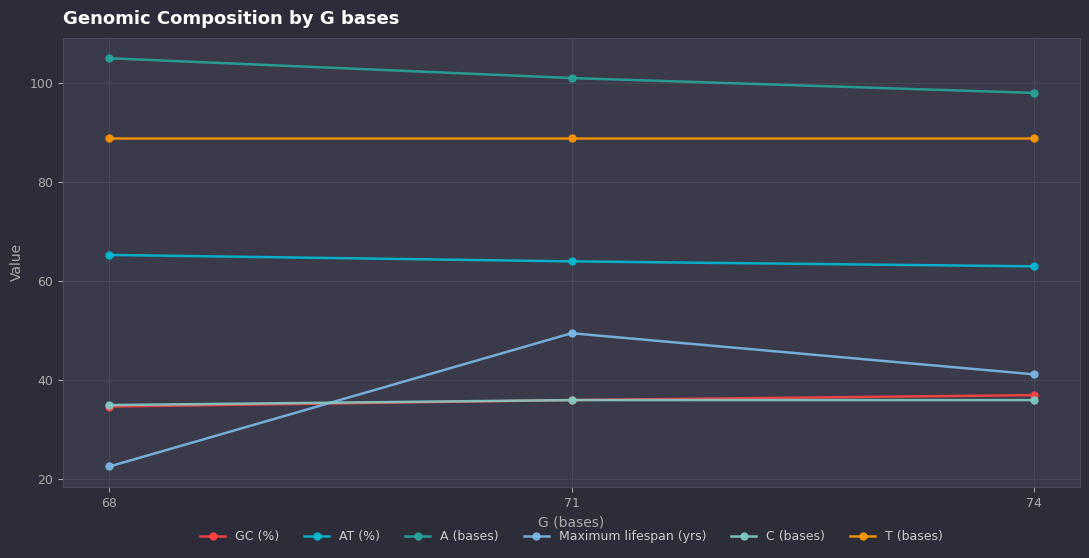

What is the difference between the maximum and minimum values in the A (bases) series?

7.0